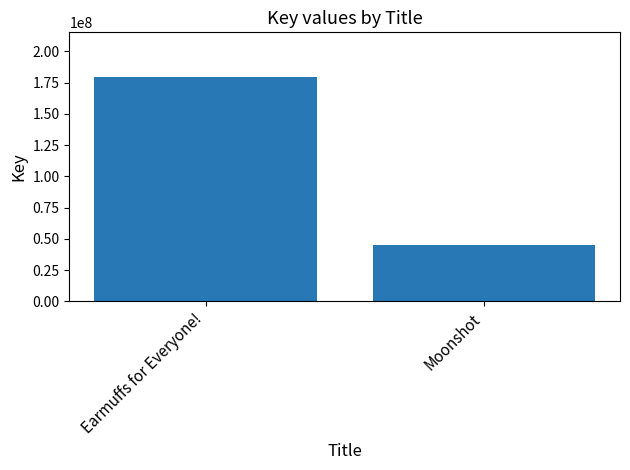

What is the label of the 1st bar from the left?

Earmuffs for Everyone!